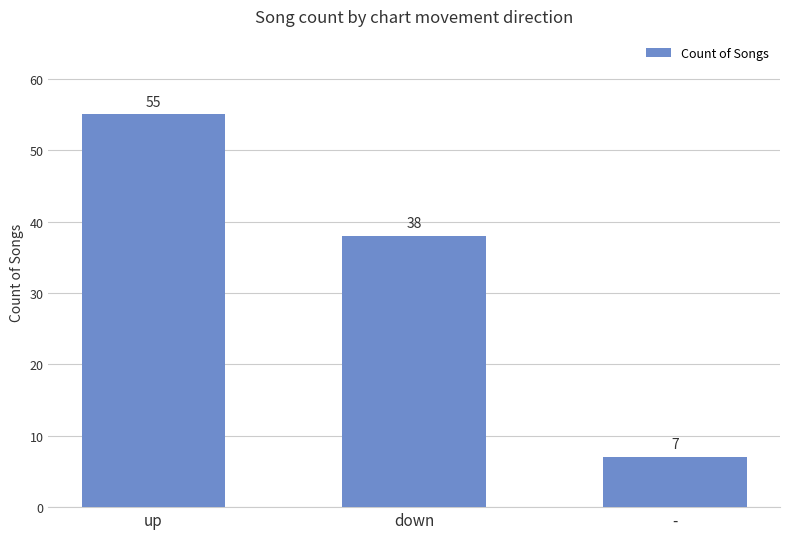

Are the bars horizontal?

No